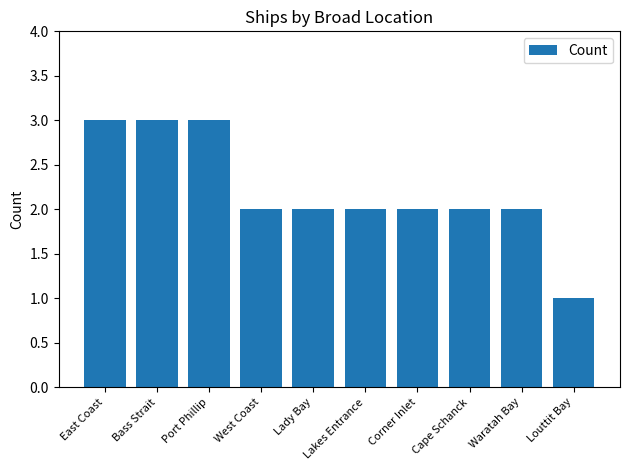

What position from the left is Port Phillip?

3